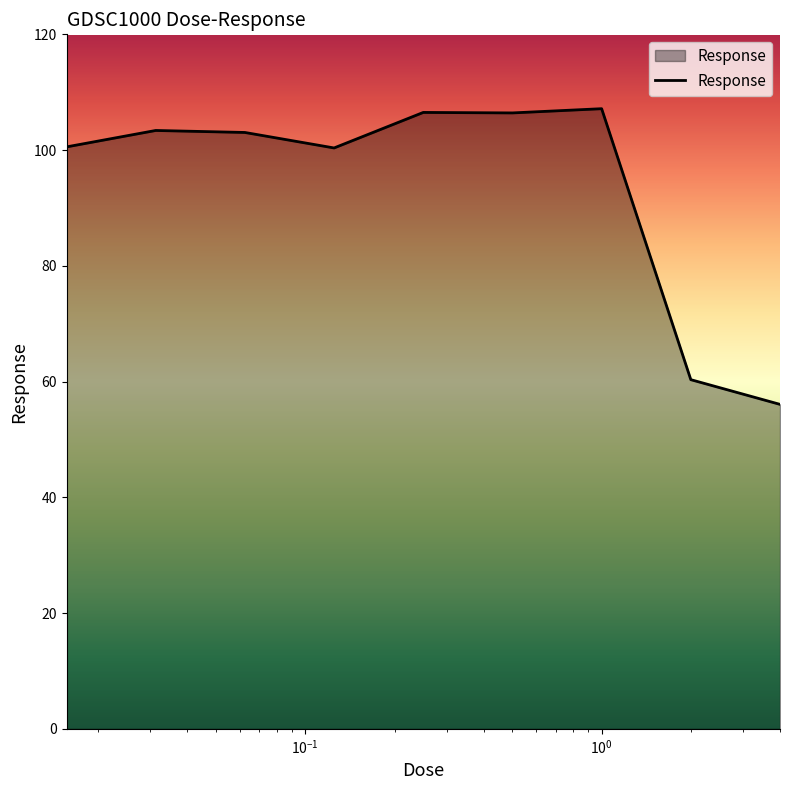

What is the difference between the maximum and minimum values?

51.1